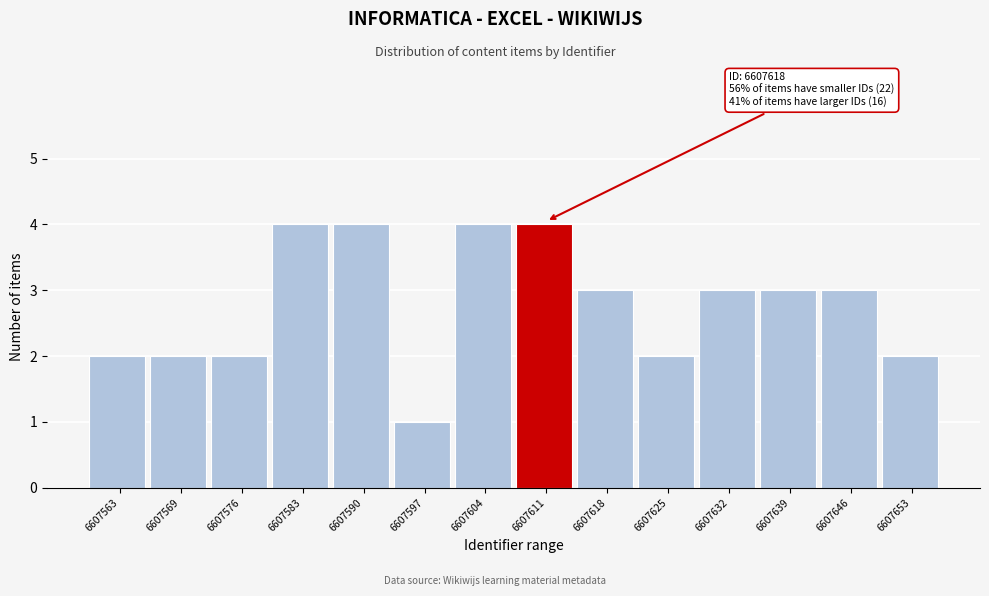

Reading right to left, extract all data points from this chart.

6607653=2	6607646=3	6607639=3	6607632=3	6607625=2	6607618=3	6607611=4	6607604=4	6607597=1	6607590=4	6607583=4	6607576=2	6607569=2	6607563=2